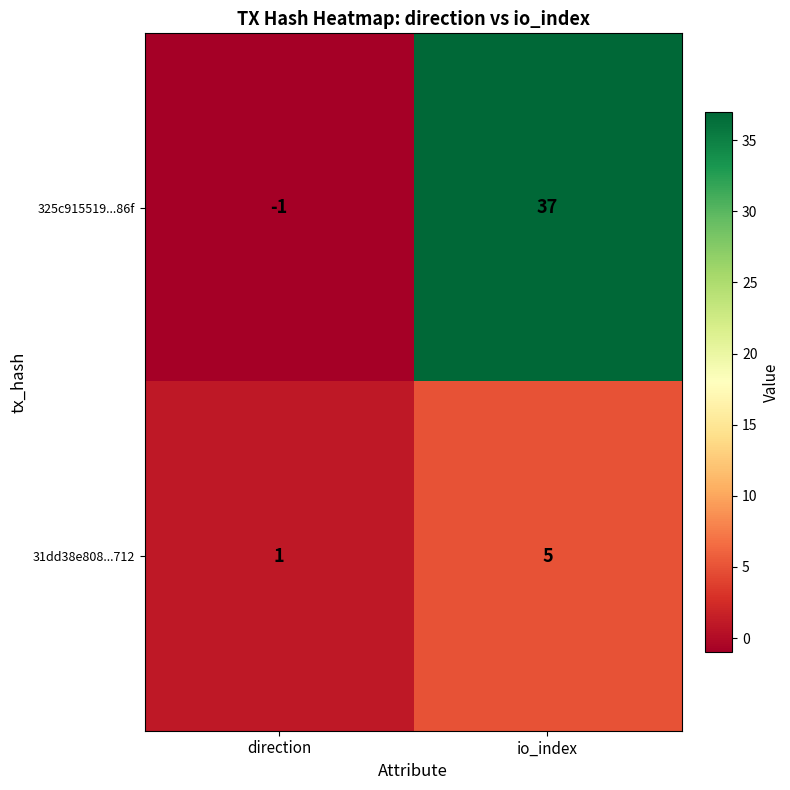

Which series has the largest range (max minus min)?

325c915519...86f